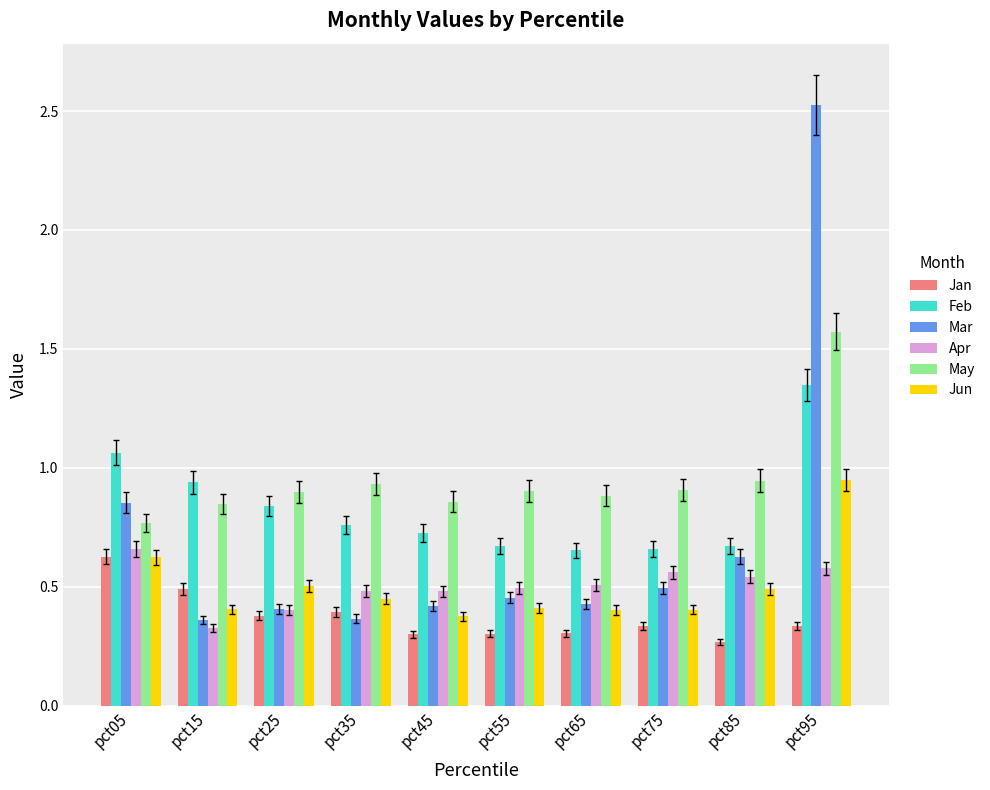

How many bars are there in each group?

6